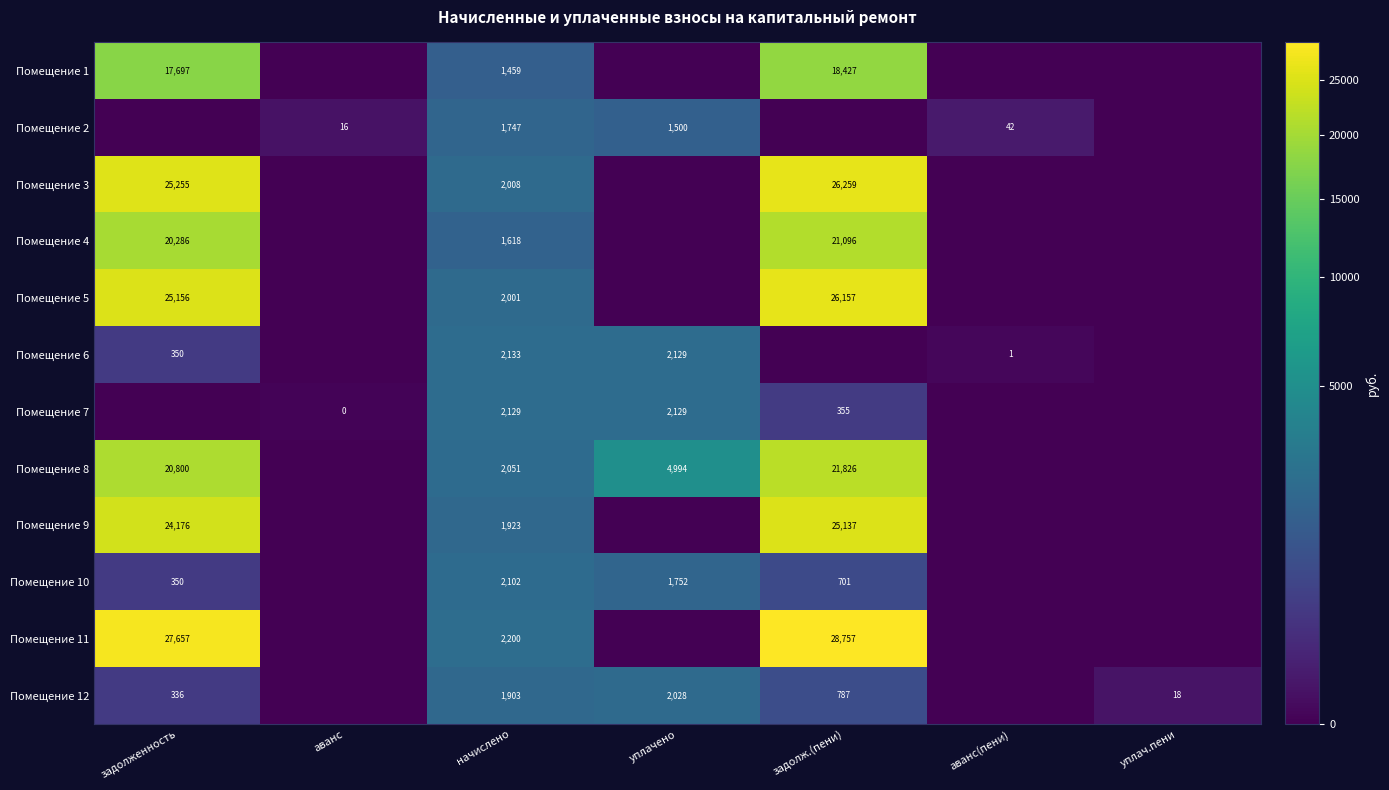

Which label corresponds to the smallest value in the chart?

аванс